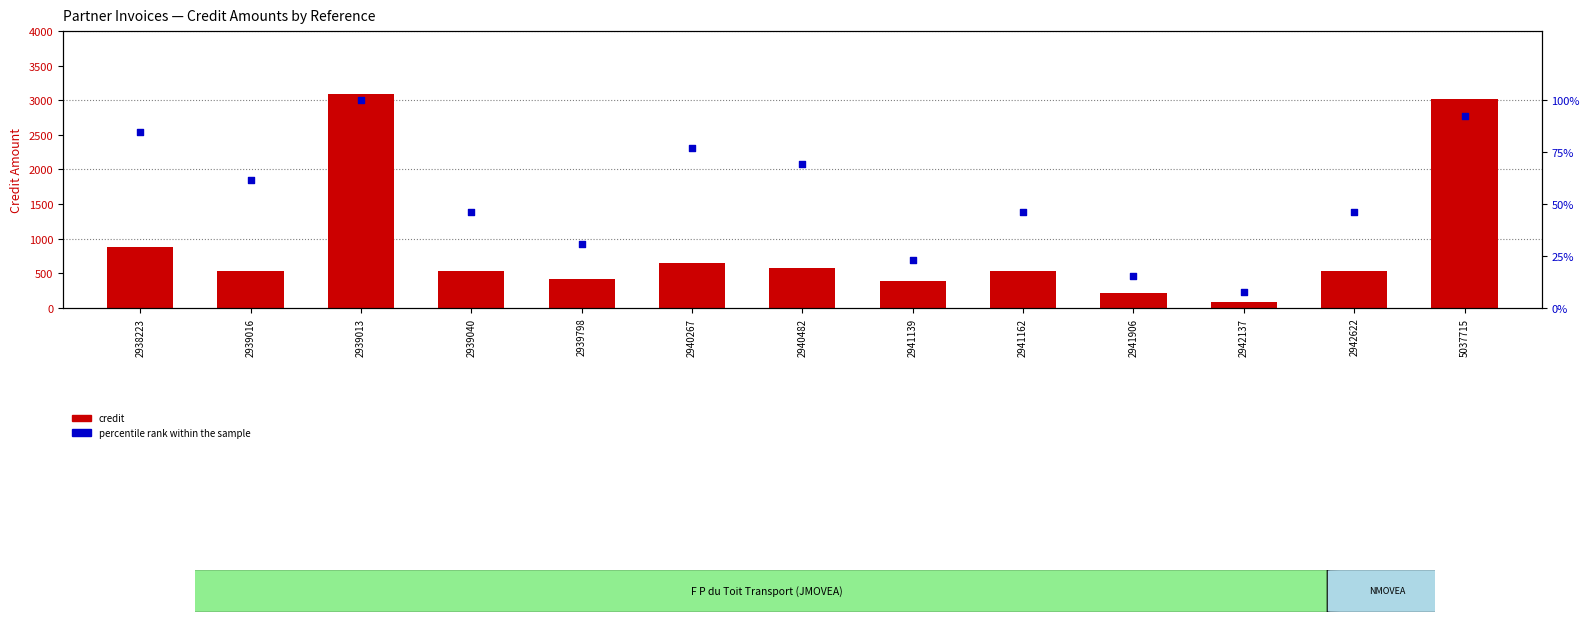

What are all the series names shown in the legend?

Credit, percentile rank within the sample